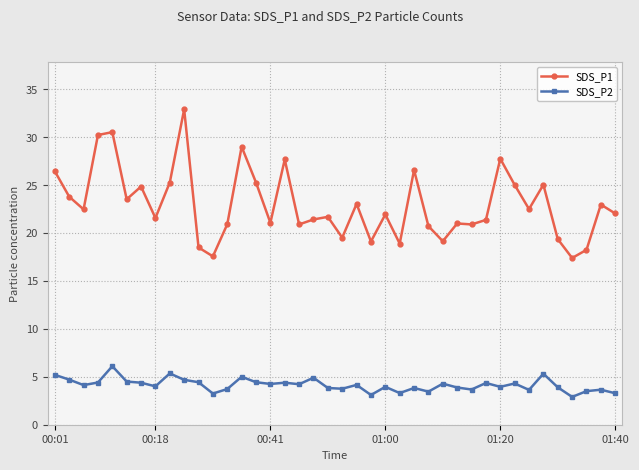

What is the difference between the maximum and minimum values in the SDS_P1 series?

15.5